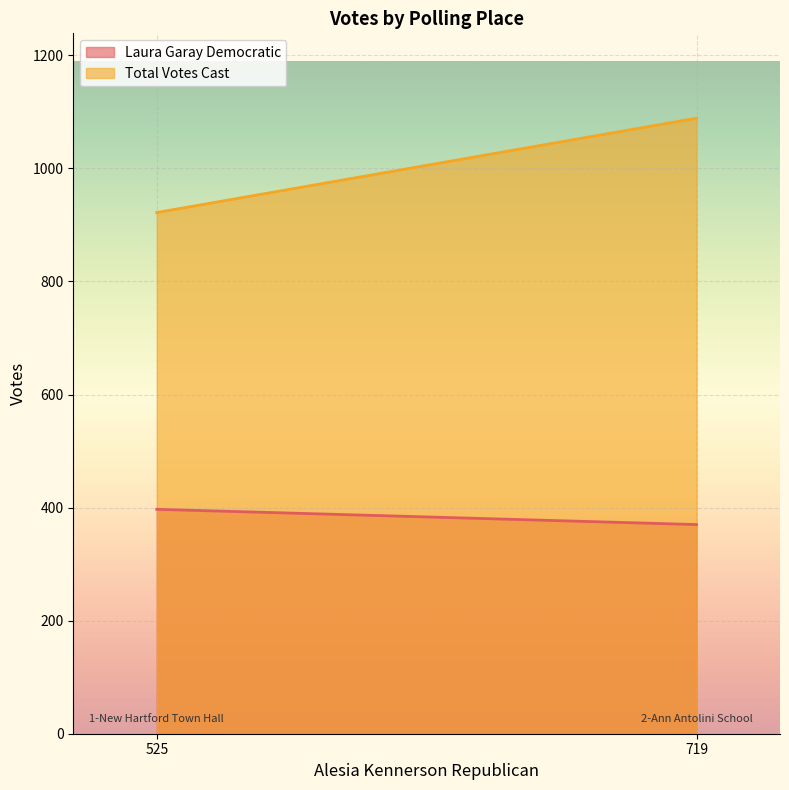

Between 1-New Hartford Town Hall and 2-Ann Antolini School, which series saw the biggest shift?

Total Votes Cast